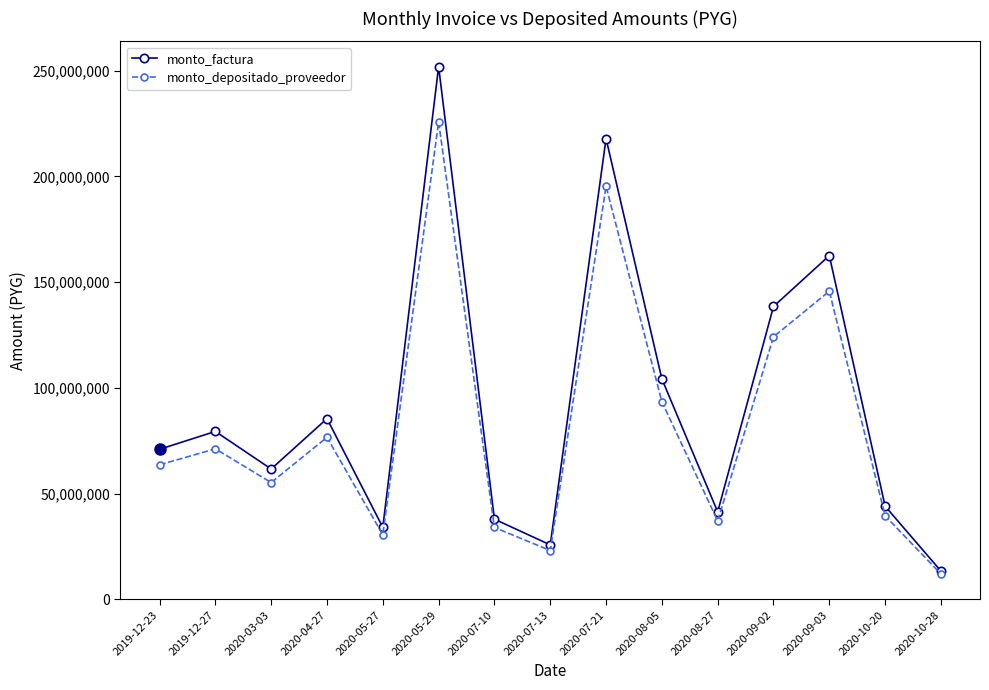

What is the difference between the highest and lowest values at 2020-07-21?

22560617